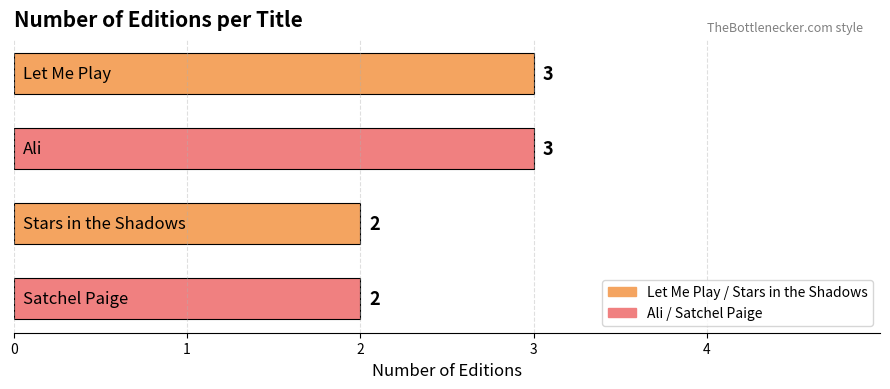

What is the sum of all values?

10